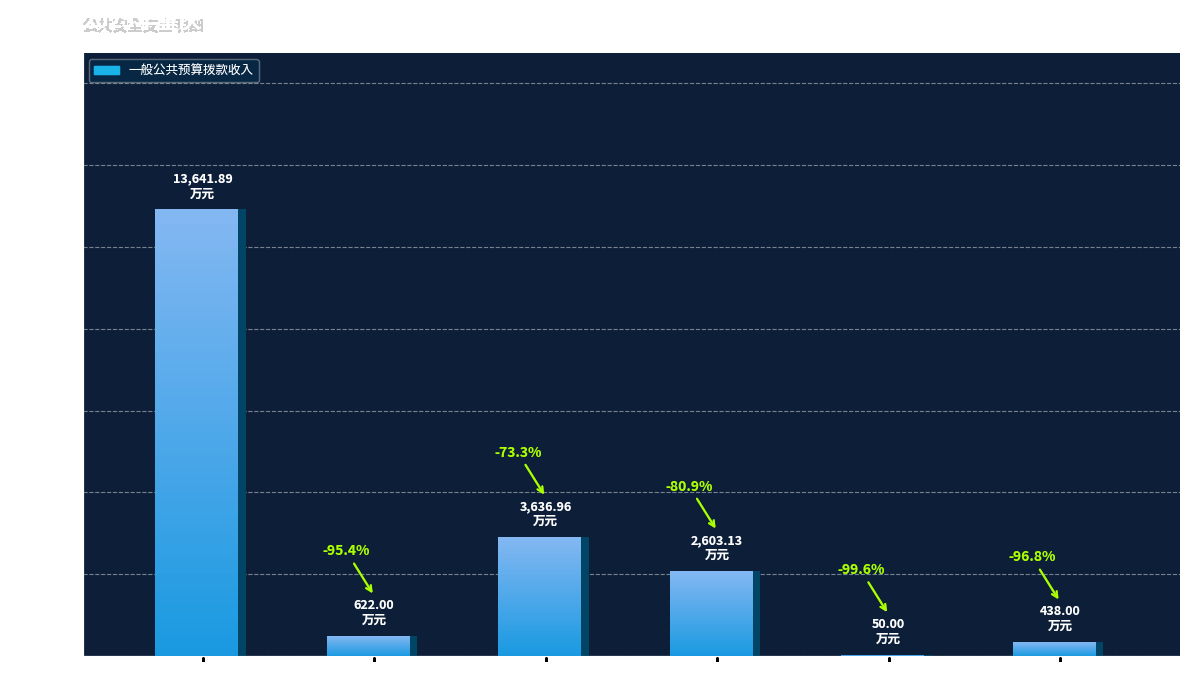

What is the maximum value shown in the chart?

13641.9